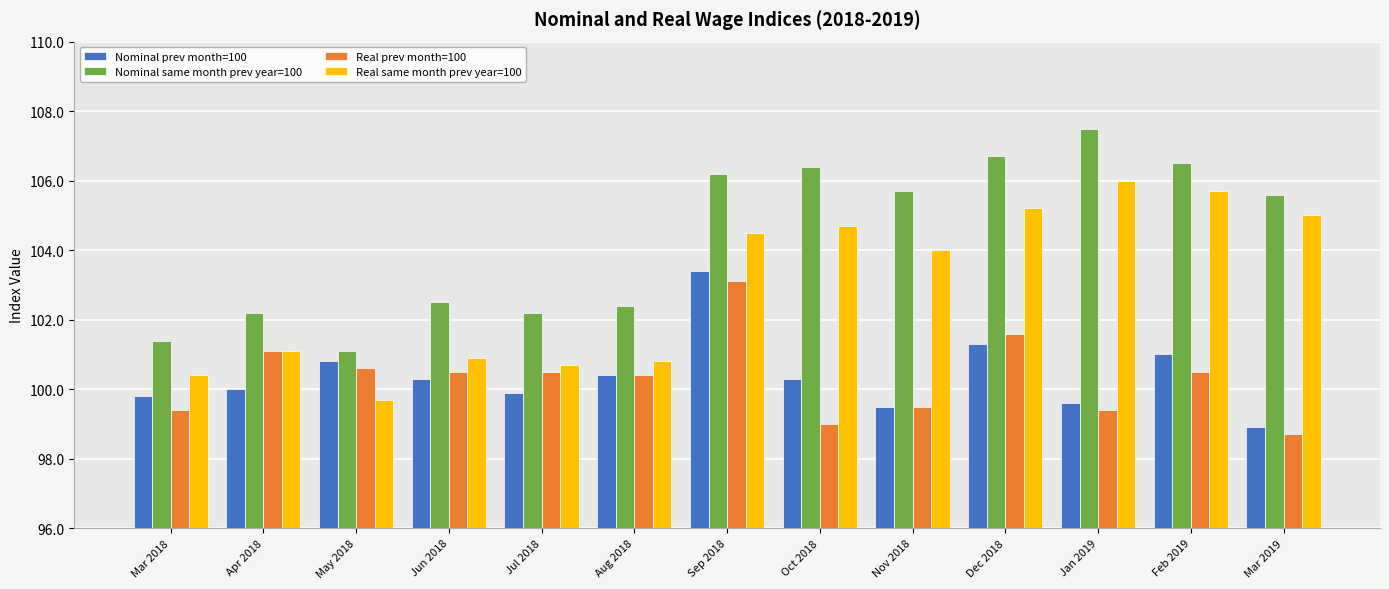

What is the average value of the Real same month prev year=100 series?

103.0